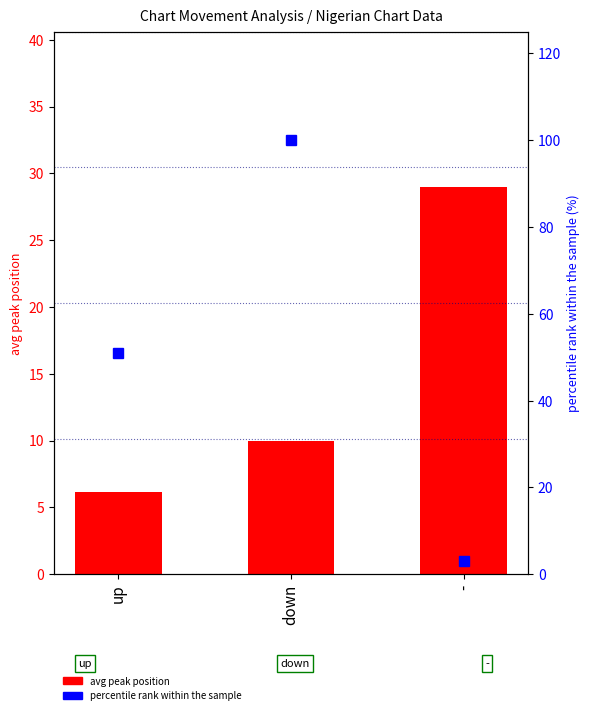

Does the chart contain stacked bars?

No